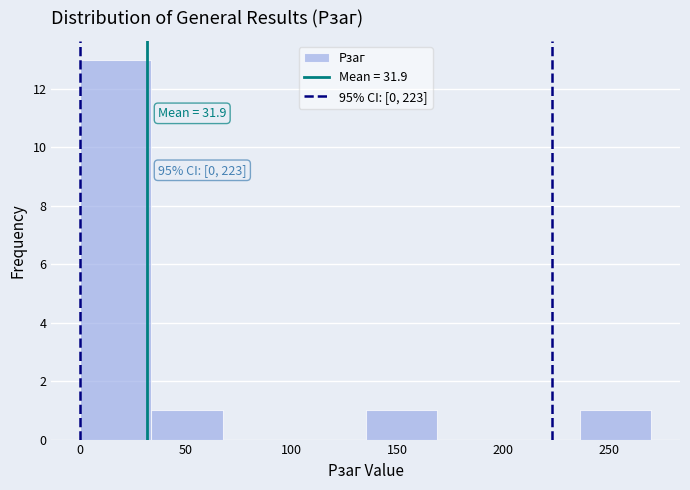

Which range on the x-axis has the tallest bar?

0 to 35